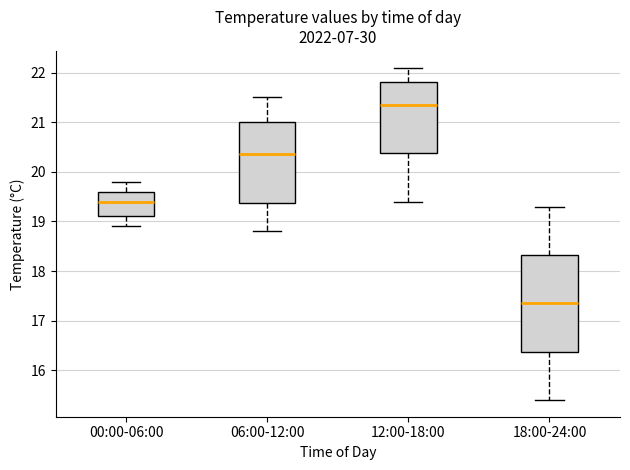

Reading left to right, transcribe this box plot: for each box, give where its median line is, the range the box spans, and where its two whiskers end, as read against the y-axis. The values are not printed on the chart, so give them approximately, as read against the axis.

00:00-06:00: median 19.4, box 19.1 to 19.6, whiskers 18.9 to 19.8
06:00-12:00: median 20.4, box 19.4 to 21.0, whiskers 18.8 to 21.5
12:00-18:00: median 21.4, box 20.4 to 21.8, whiskers 19.4 to 22.1
18:00-24:00: median 17.4, box 16.4 to 18.3, whiskers 15.4 to 19.3